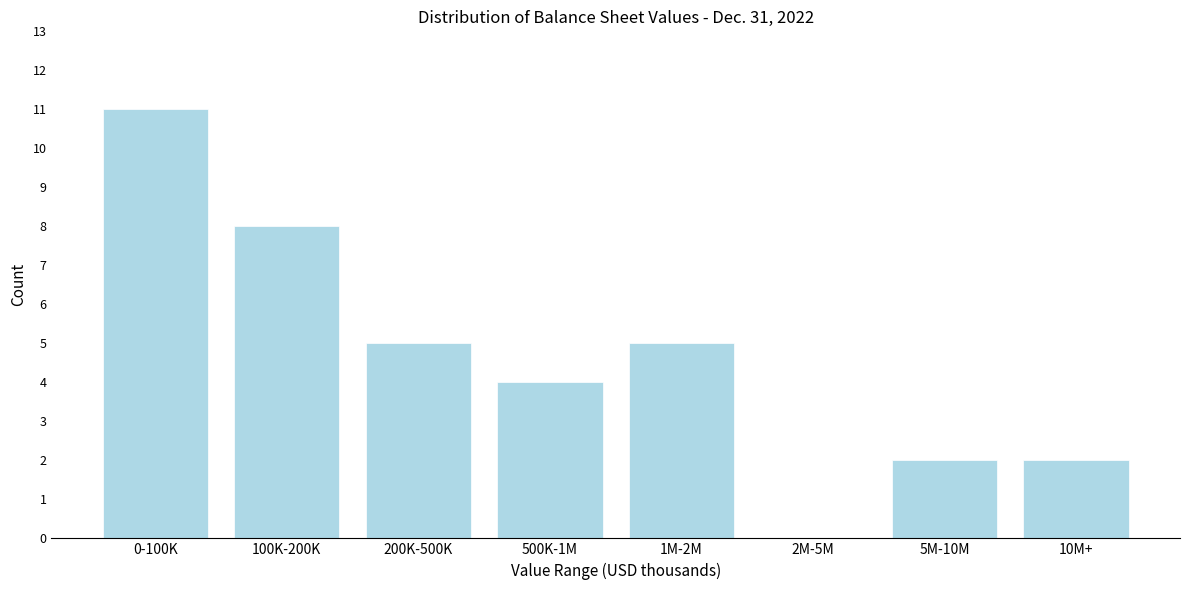

Reading right to left, what are all the values shown in this chart?

10M+=2	5M-10M=2	2M-5M=0	1M-2M=5	500K-1M=4	200K-500K=5	100K-200K=8	0-100K=11